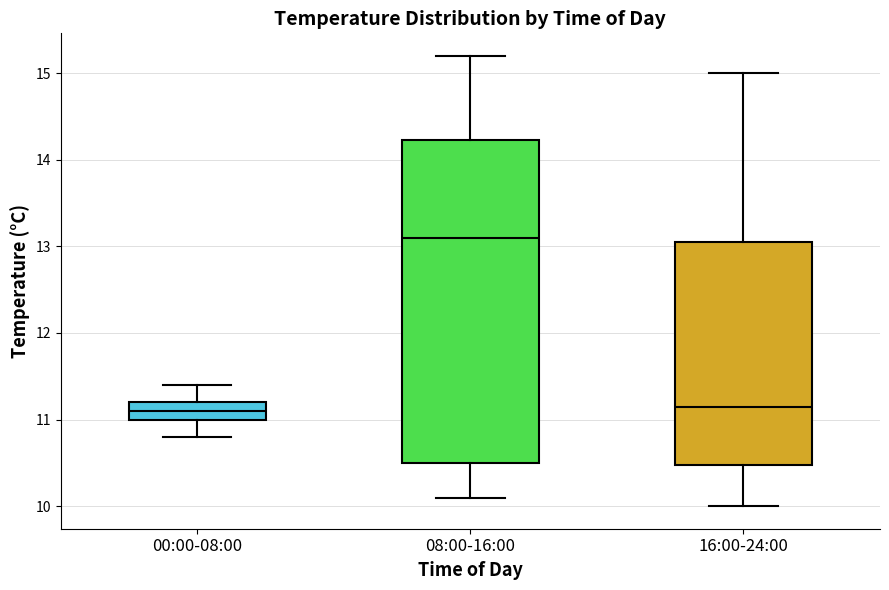

Which box is the tallest, from its lower edge to its upper edge?

08:00-16:00